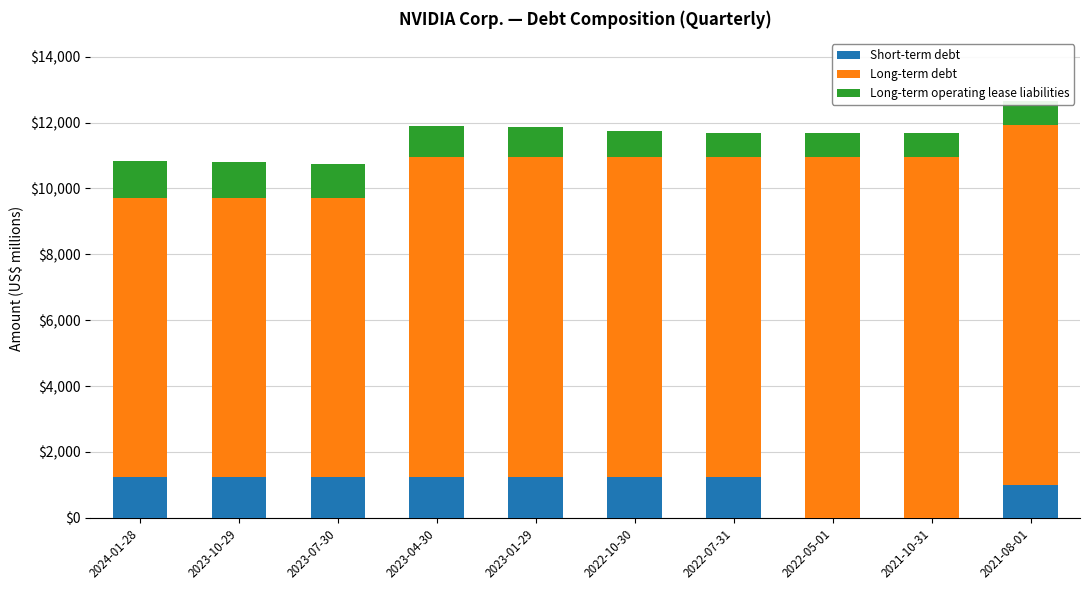

Which series has the largest range (max minus min)?

Long-term debt